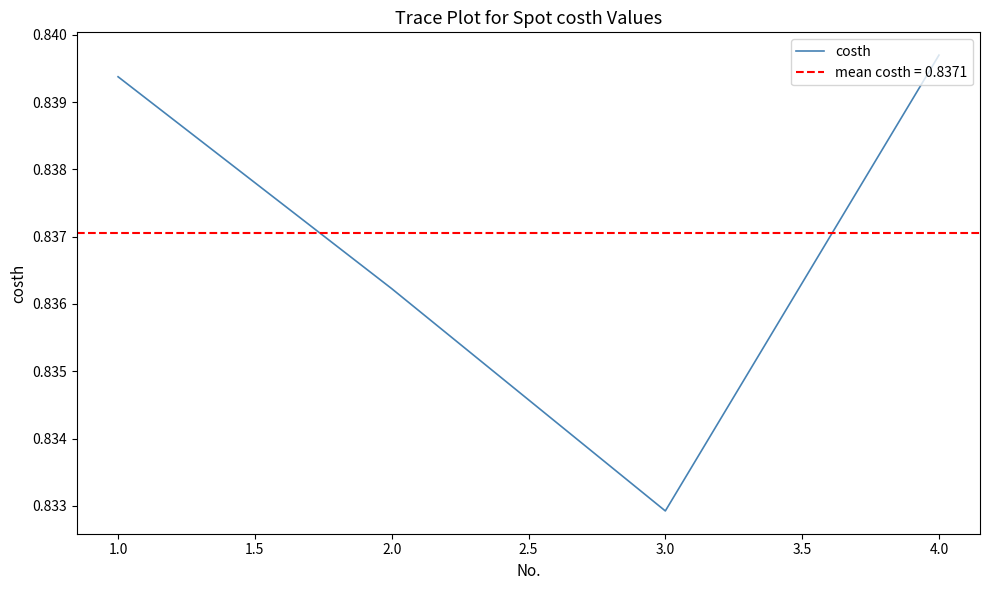

Reading right to left, extract all data points from this chart.

0.8	0.8	0.8	0.8